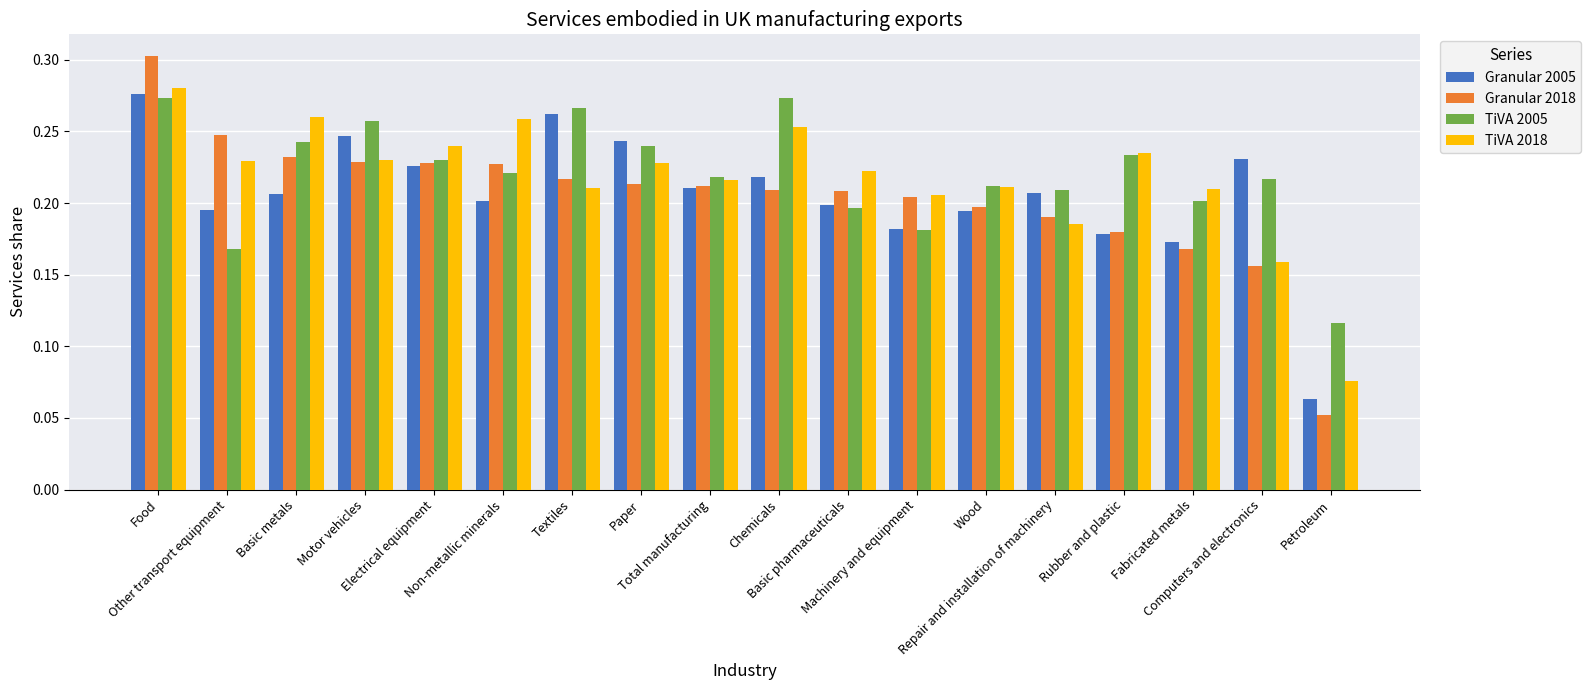

What position from the left is Paper?

8